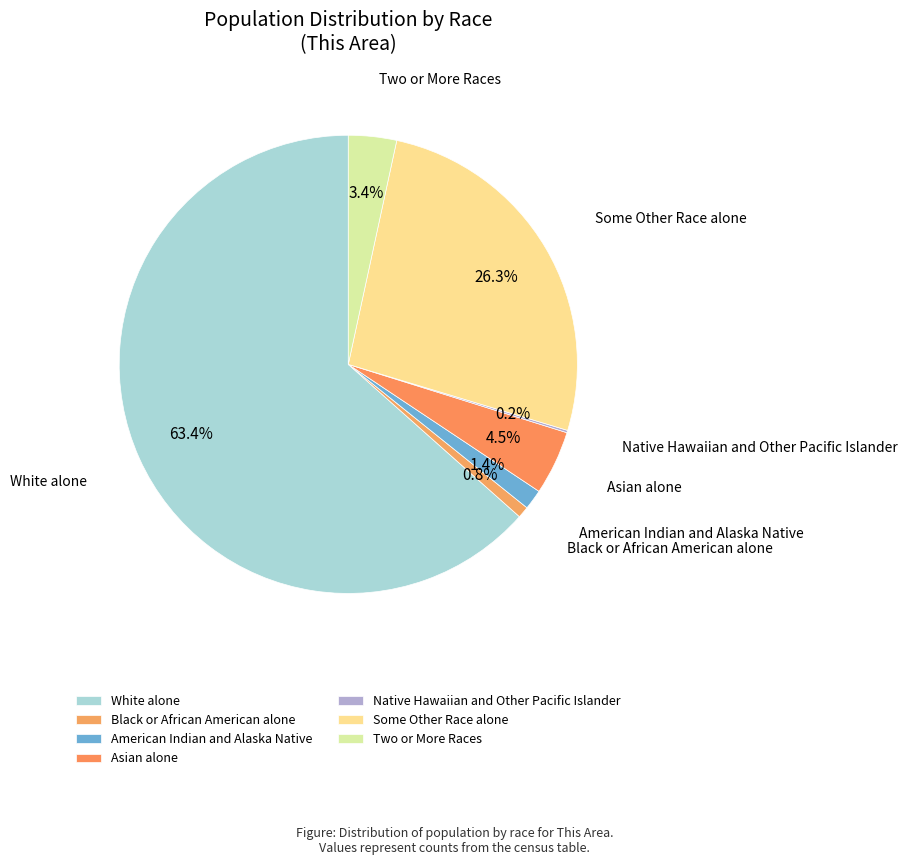

Which has a higher value, American Indian and Alaska Native or White alone?

White alone